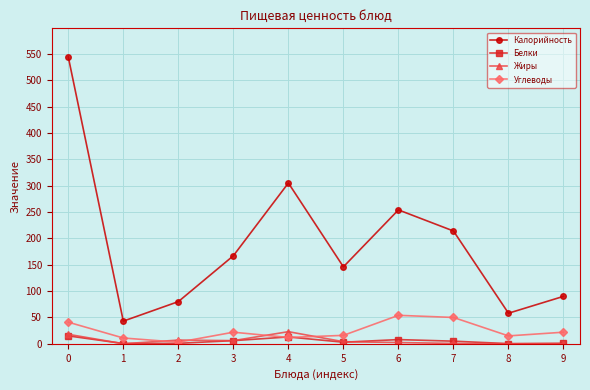

What is the sum of all Белки values?

52.7